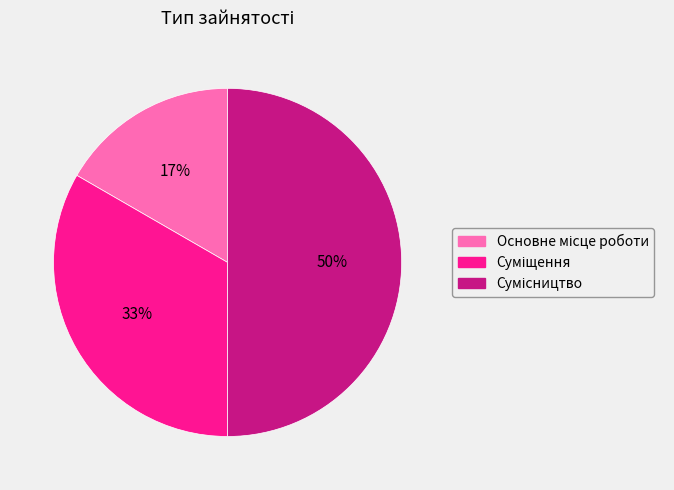

To the nearest percent, what is the average slice percentage?

33%